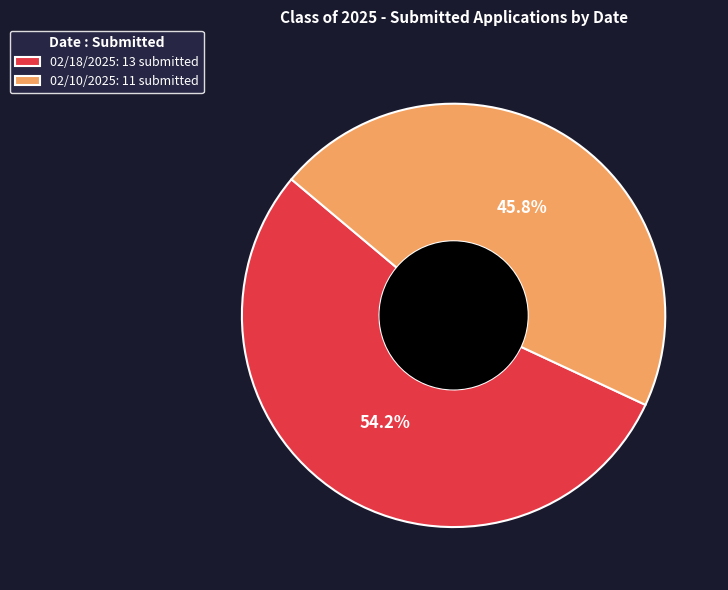

Is there any slice that represents more than half of the pie?

Yes